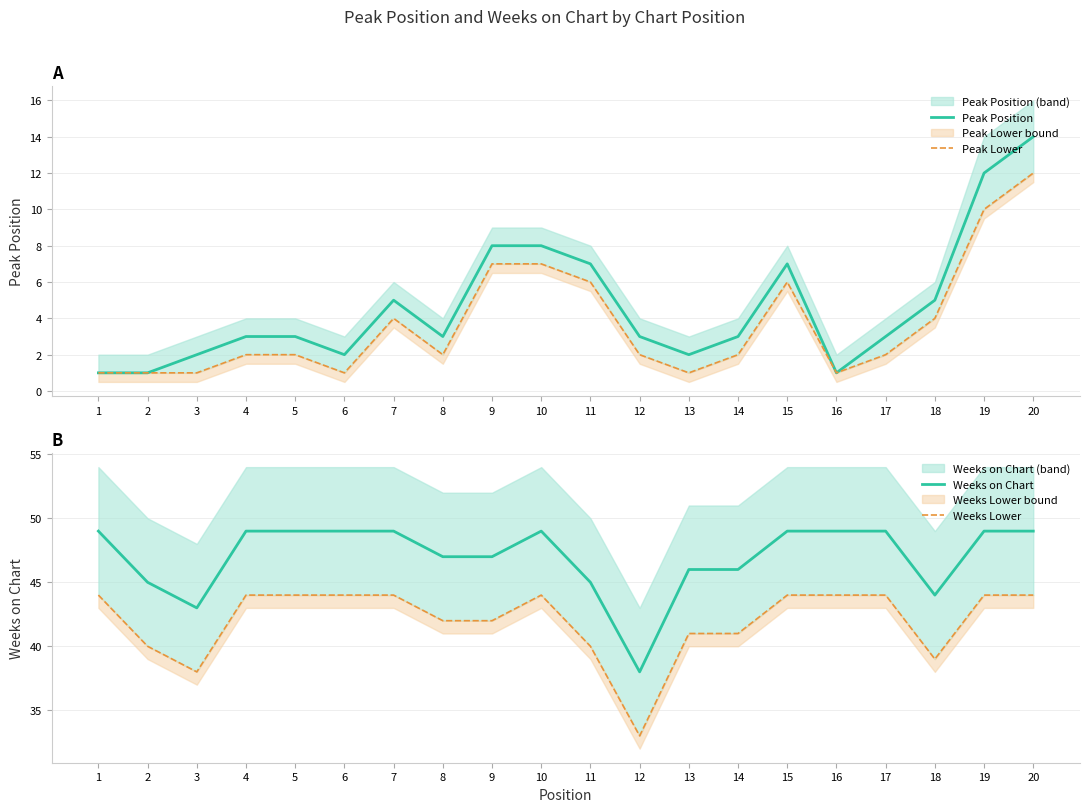

Reading left to right, list all the values displayed in this chart.

Peak Position: 1=1	2=1	3=2	4=3	5=3	6=2	7=5	8=3	9=8	10=8	11=7	12=3	13=2	14=3	15=7	16=1	17=3	18=5	19=12	20=14
Peak Lower: 1=1	2=1	3=1	4=2	5=2	6=1	7=4	8=2	9=7	10=7	11=6	12=2	13=1	14=2	15=6	16=1	17=2	18=4	19=10	20=12
Weeks on Chart: 1=49	2=45	3=43	4=49	5=49	6=49	7=49	8=47	9=47	10=49	11=45	12=38	13=46	14=46	15=49	16=49	17=49	18=44	19=49	20=49
Weeks Lower: 1=44	2=40	3=38	4=44	5=44	6=44	7=44	8=42	9=42	10=44	11=40	12=33	13=41	14=41	15=44	16=44	17=44	18=39	19=44	20=44